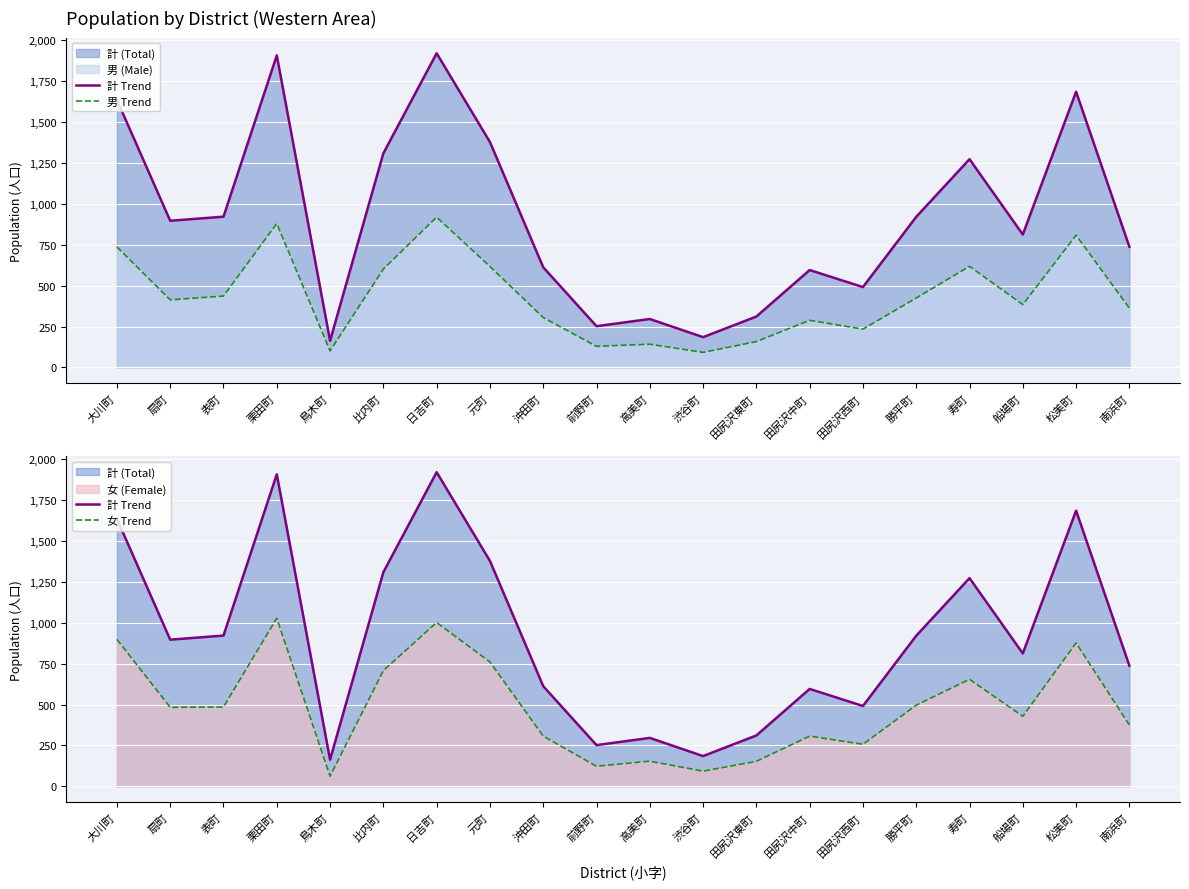

What is the sum of all 男 Trend values?

8645